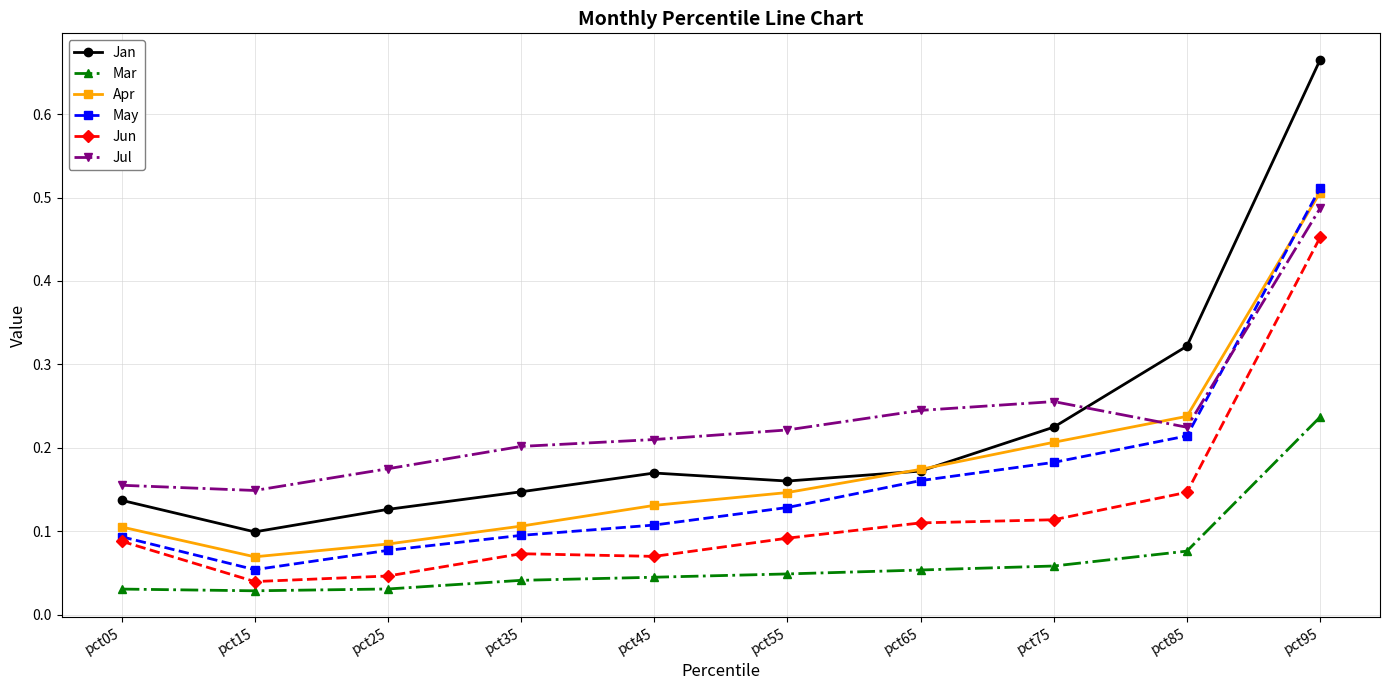

Between pct05 and pct55, which series saw the biggest shift?

Jul